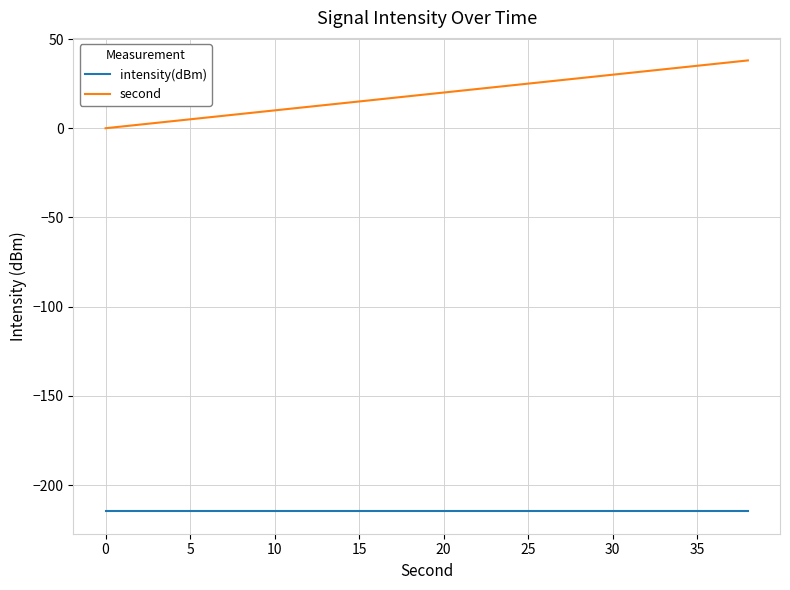

Which series has the largest total across all categories?

second